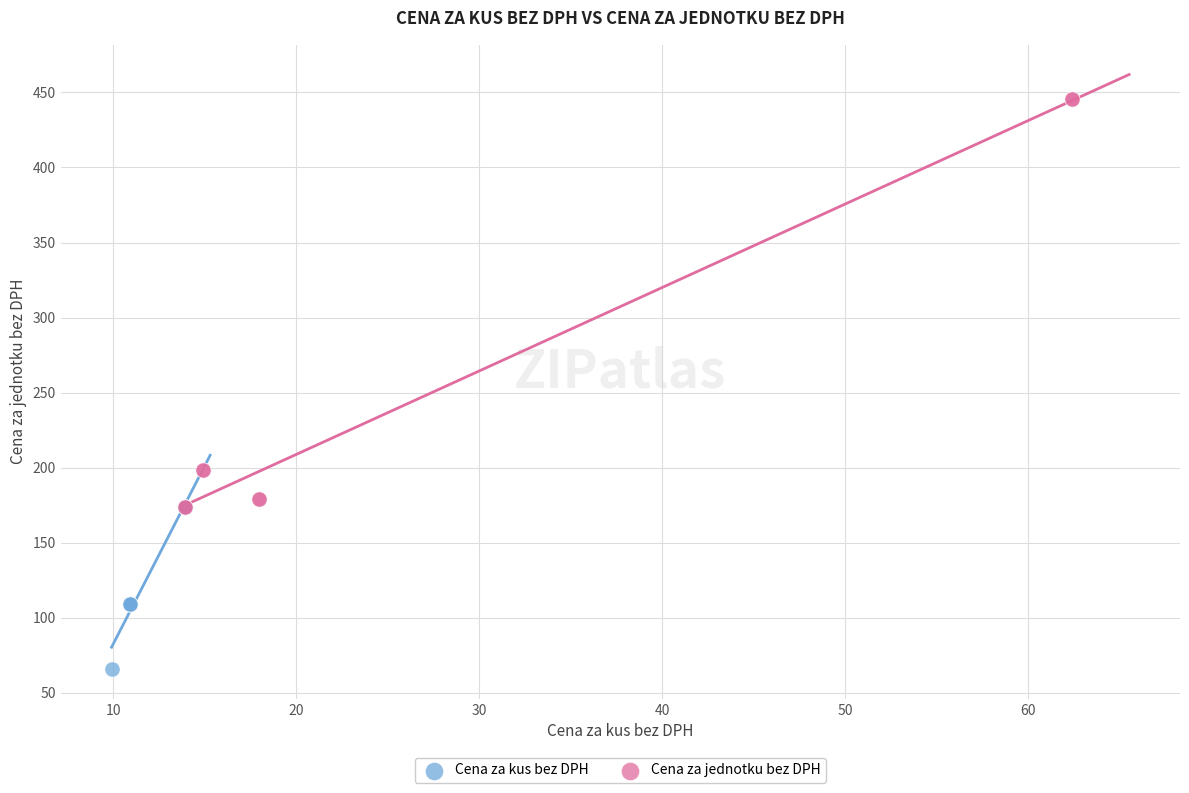

Which series reaches the maximum Y coordinate?

Cena za jednotku bez DPH